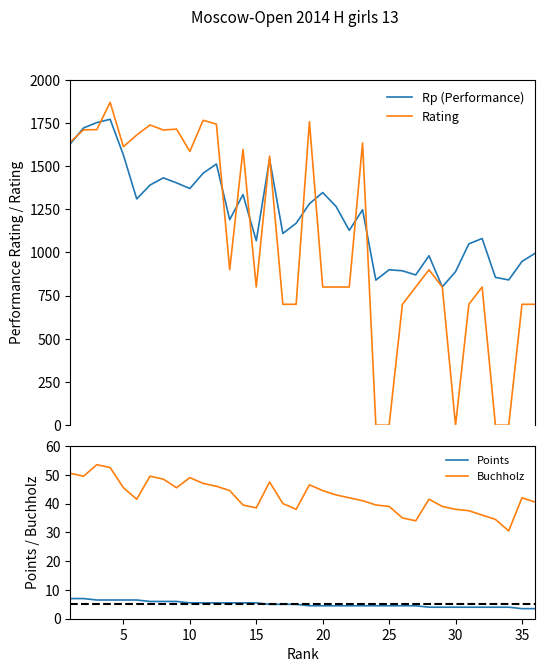

True or false: Buchholz and Points cross at least once.

False